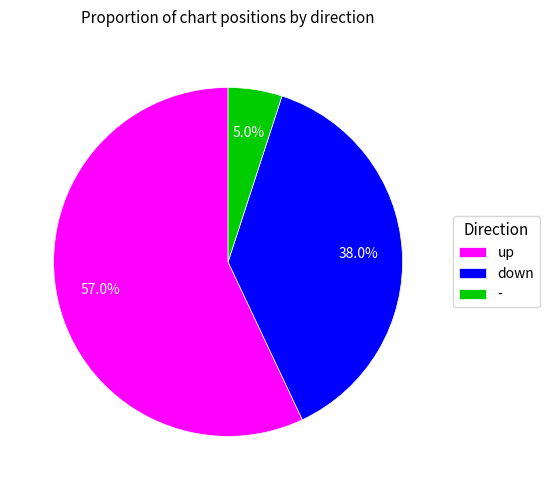

Between down and up, which is larger?

up